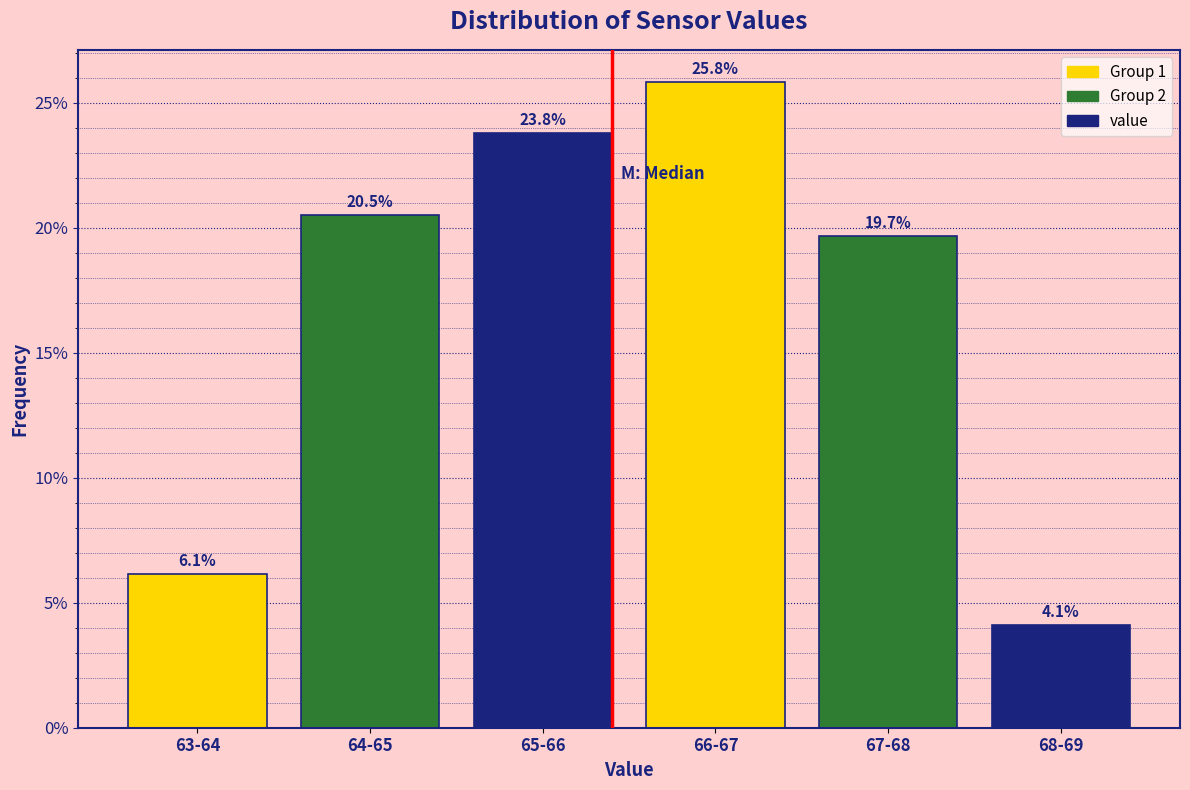

Reading left to right, what are all the values shown in this chart?

6.1	20.5	23.8	25.8	19.7	4.1